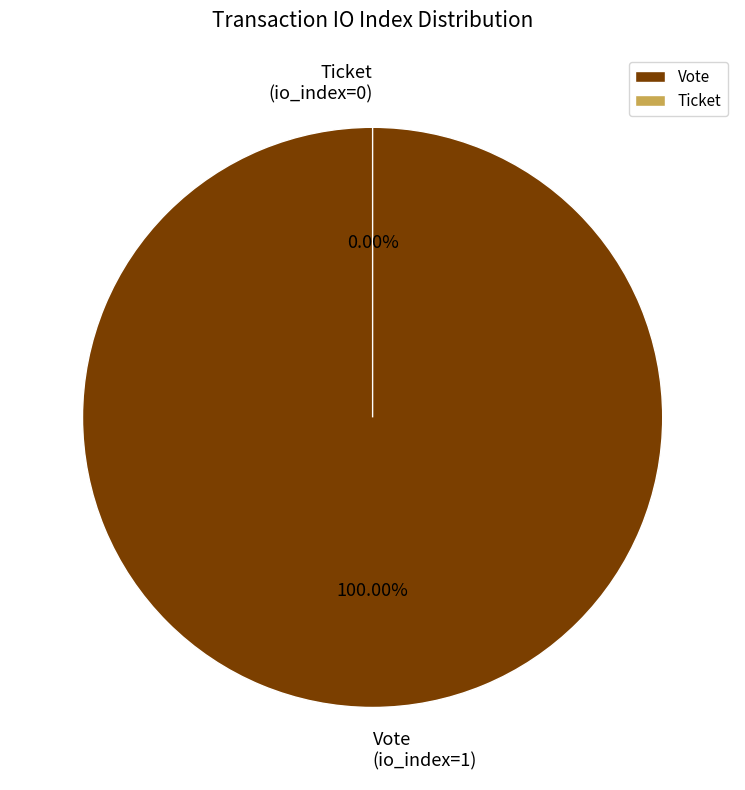

To the nearest percent, what is the difference between the Ticket (io_index=0) and Vote (io_index=1) slice percentages?

100%